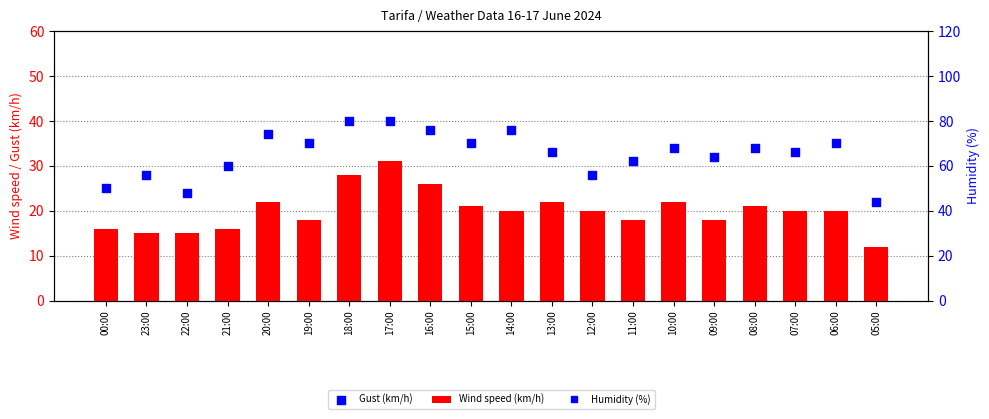

At which category is the sum across all series the highest?

17:00